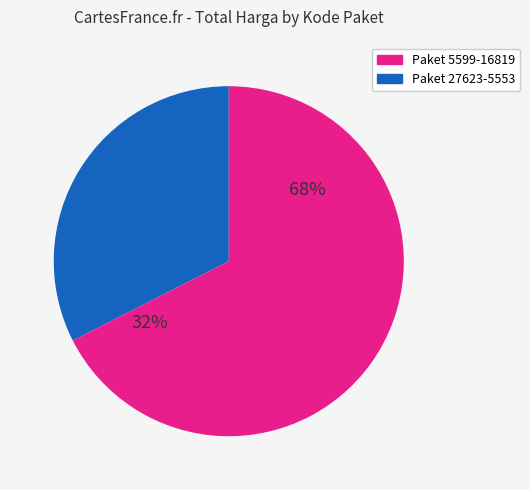

The 5669 slice represents 8% of the pie. True or false?

False